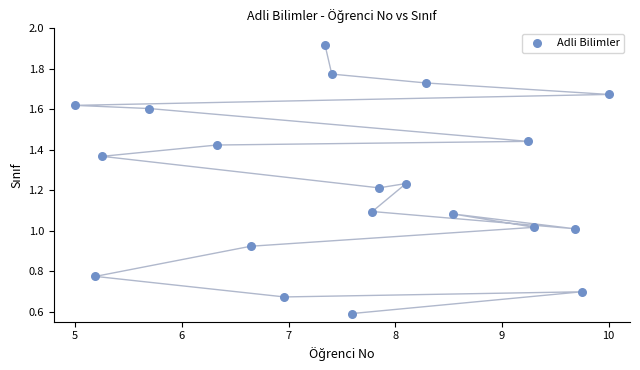

What is the range of X values (max minus min)?

5.0